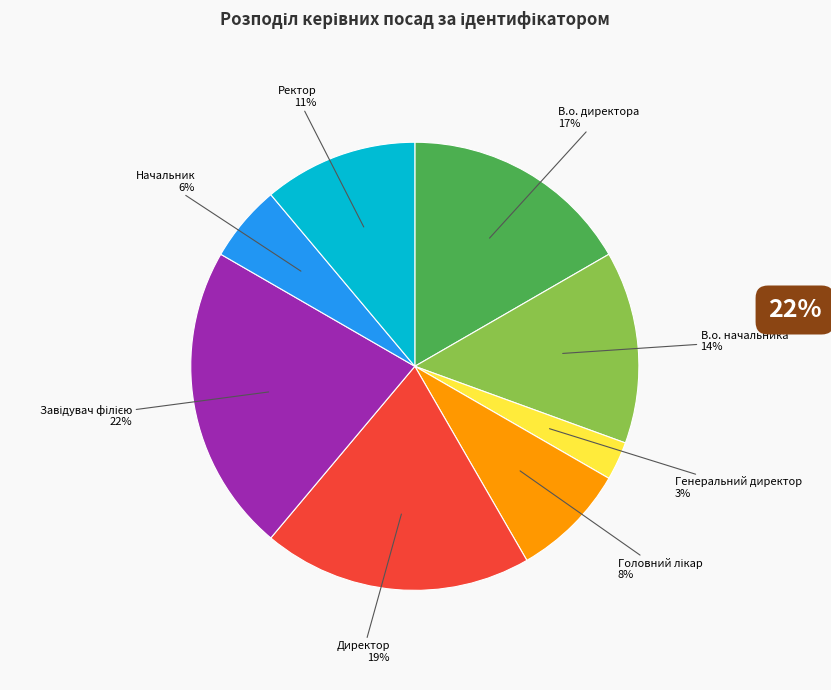

Does any single category account for the majority?

No